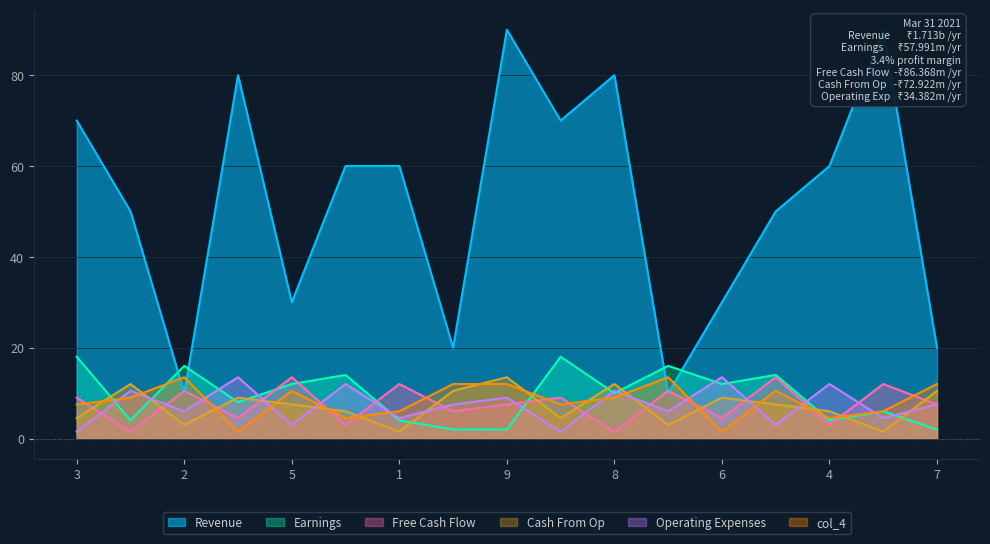

What is the highest value of the Cash From Op series?

13.5